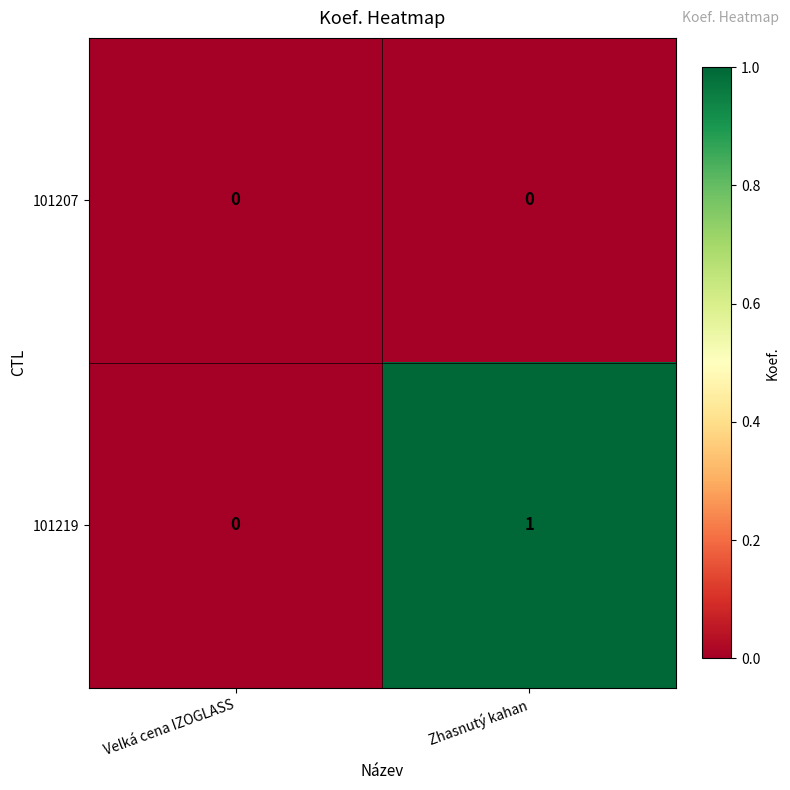

Which series changed the most between Velká cena IZOGLASS and Zhasnutý kahan?

101219